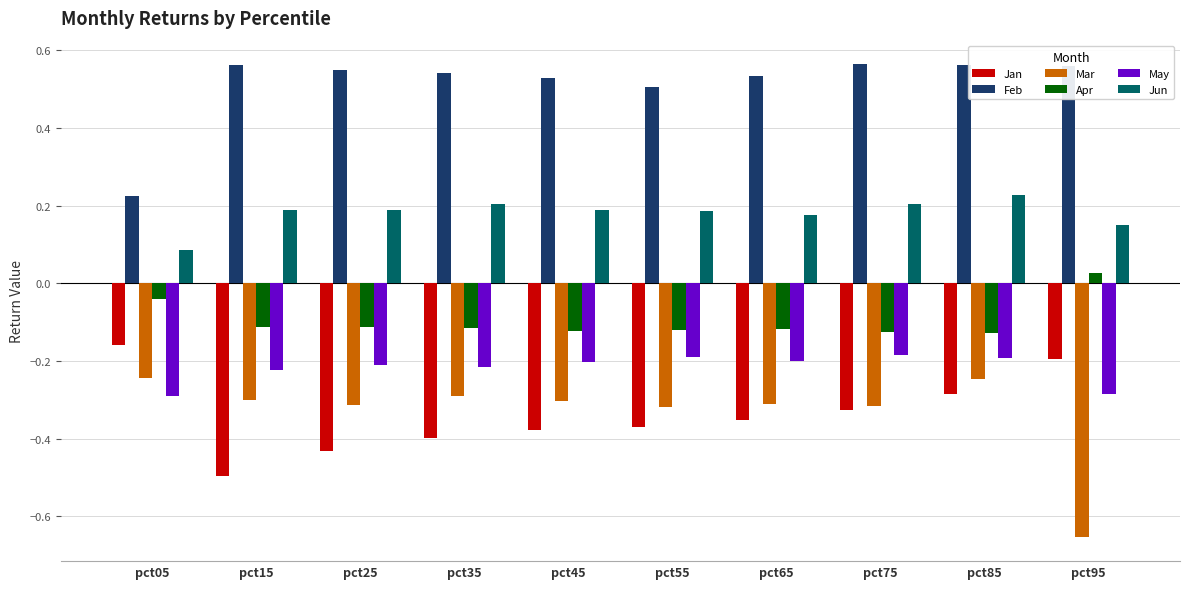

How many series are shown in this chart?

6